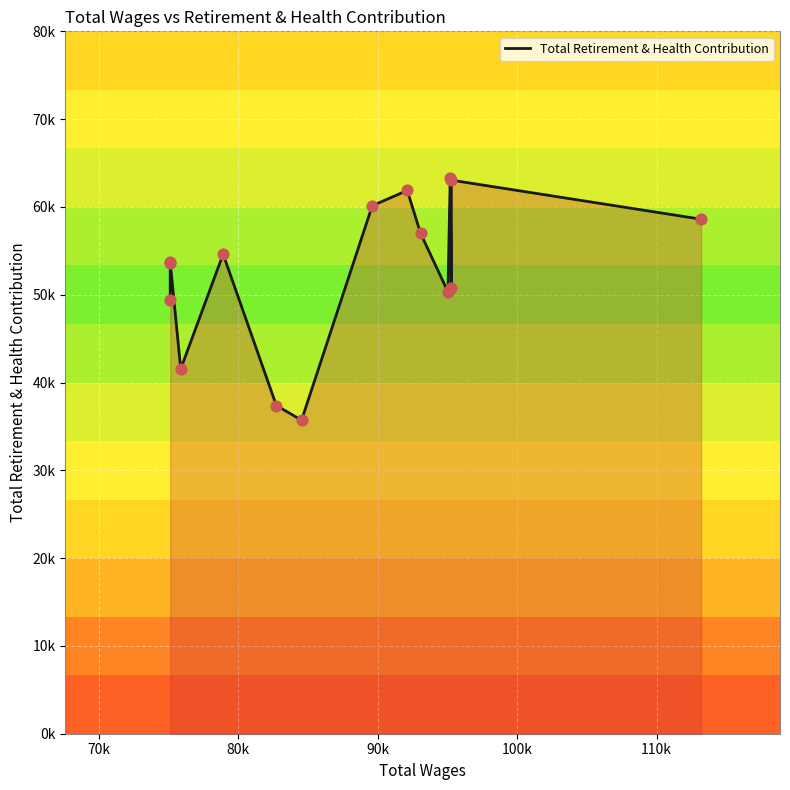

Approximately how many times larger is the value at 80k compared to 70k?

1.0